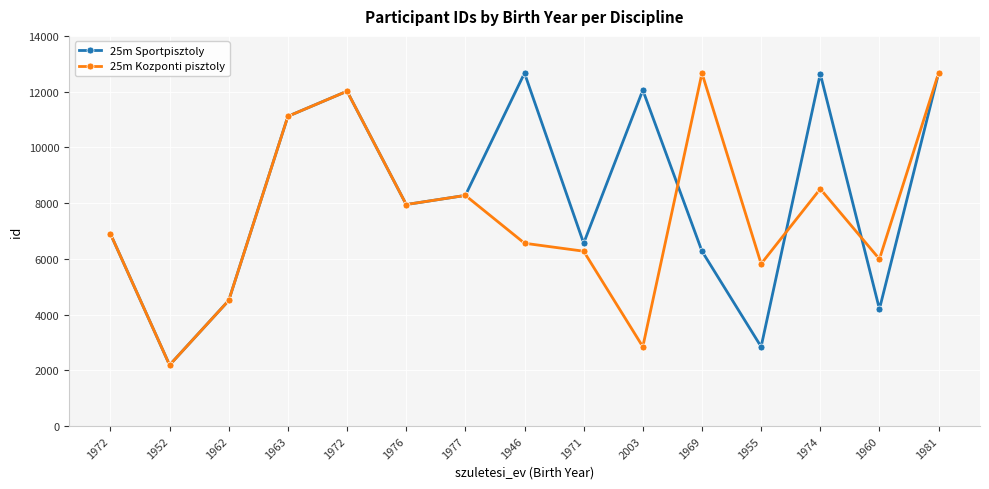

Reading left to right, what are all the values shown in this chart?

25m Sportpisztoly: 1972=6898	1952=2189	1962=4507	1963=11114	1972=12015	1976=7949	1977=8276	1946=12664	1971=6560	2003=12053	1969=6274	1955=2847	1974=12638	1960=4199	1981=12663
25m Kozponti pisztoly: 1972=6898	1952=2189	1962=4507	1963=11114	1972=12015	1976=7949	1977=8276	1946=6560	1971=6274	2003=2847	1969=12663	1955=5821	1974=8510	1960=5992	1981=12666